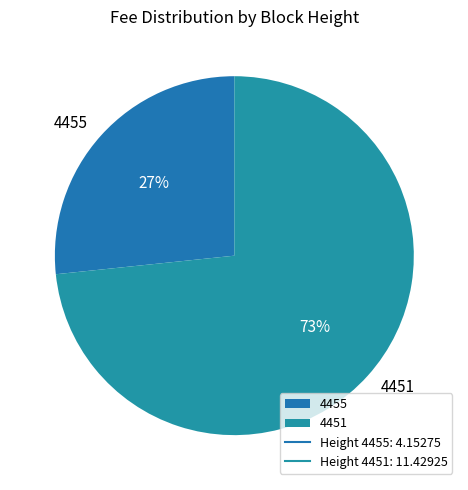

To the nearest percent, what percentage of the pie is 4451?

73%